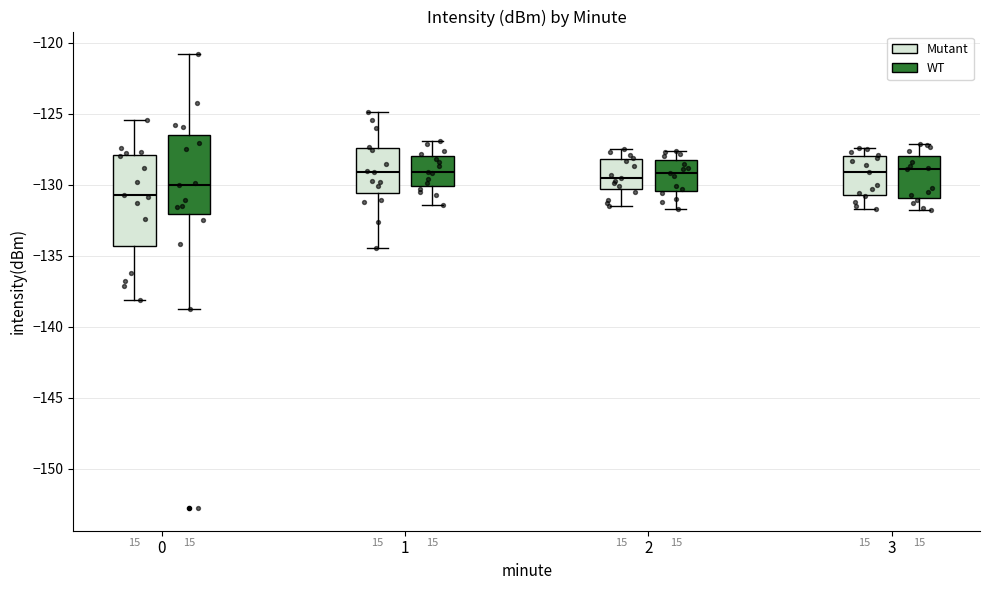

Which box is the tallest, from its lower edge to its upper edge?

0 (Mutant)